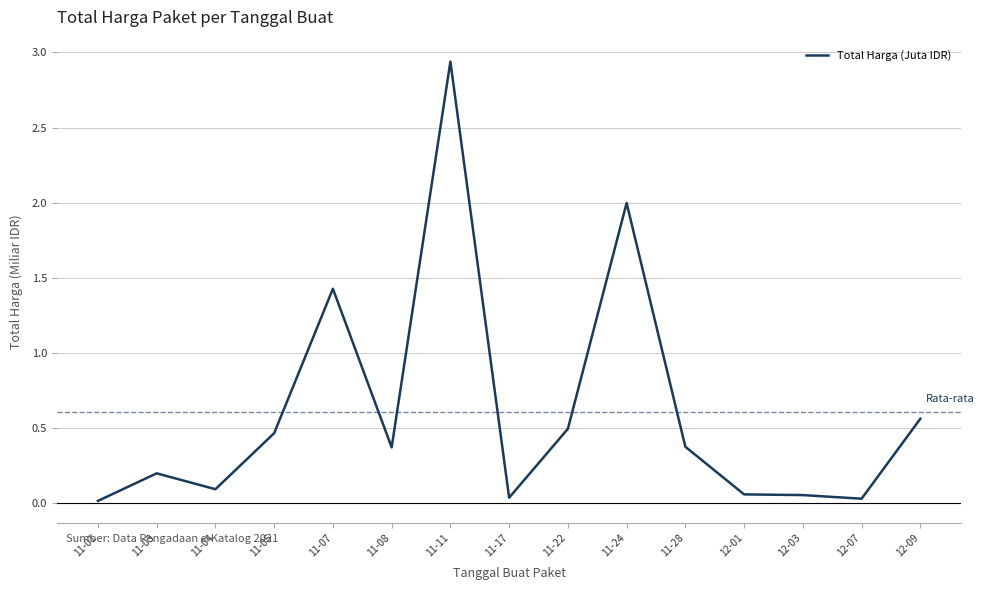

What position from the left is 11-03?

2